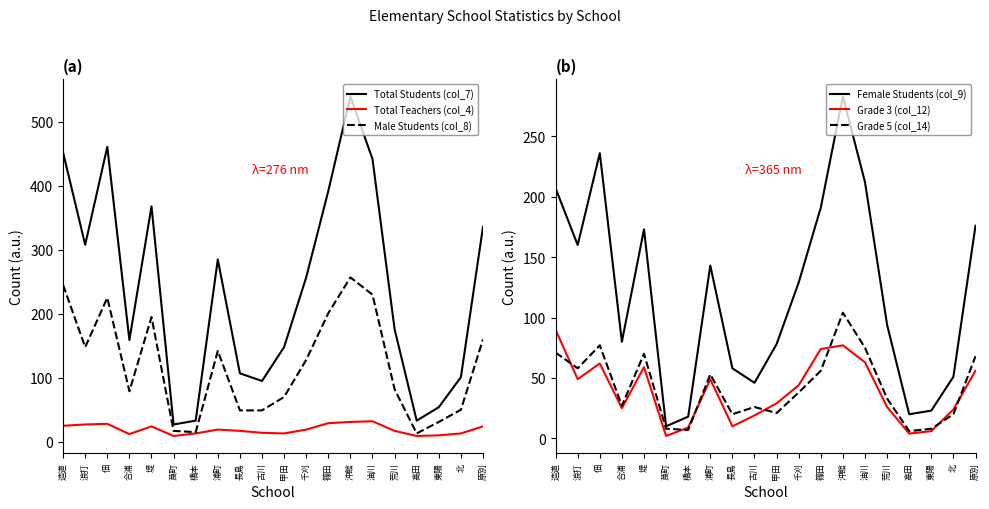

True or false: Female Students (col_9) has more than 1 points higher than both neighbors.

True